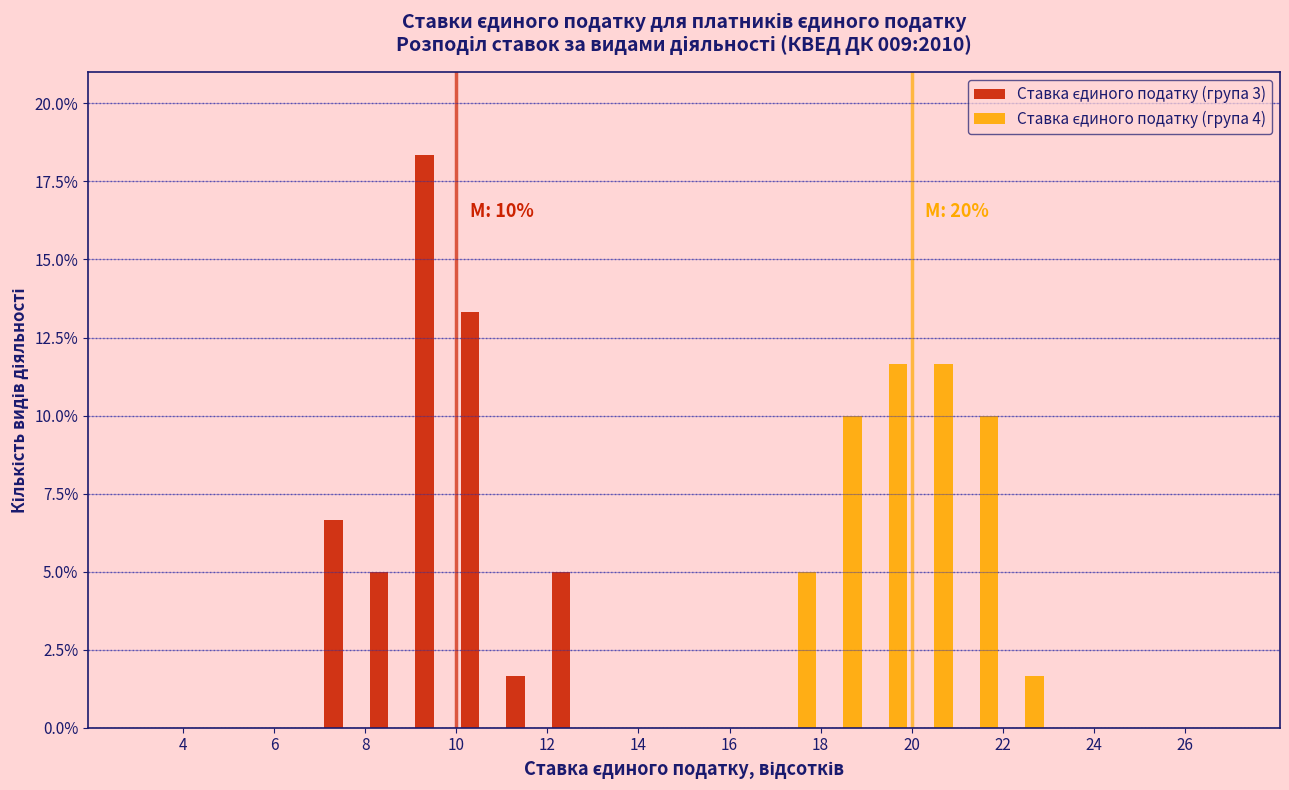

In the Ставка єдиного податку (група 3) series, which range on the x-axis has the tallest bar?

9 to 10